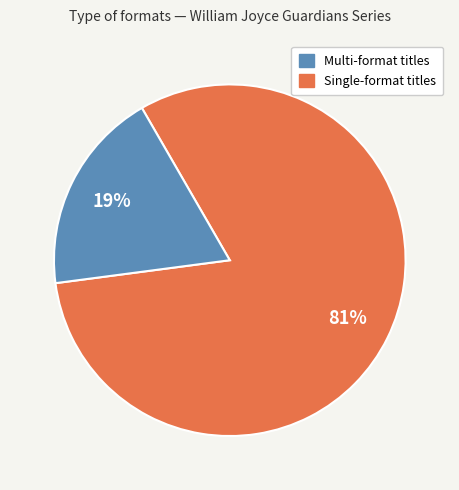

Does any single category account for the majority?

Yes